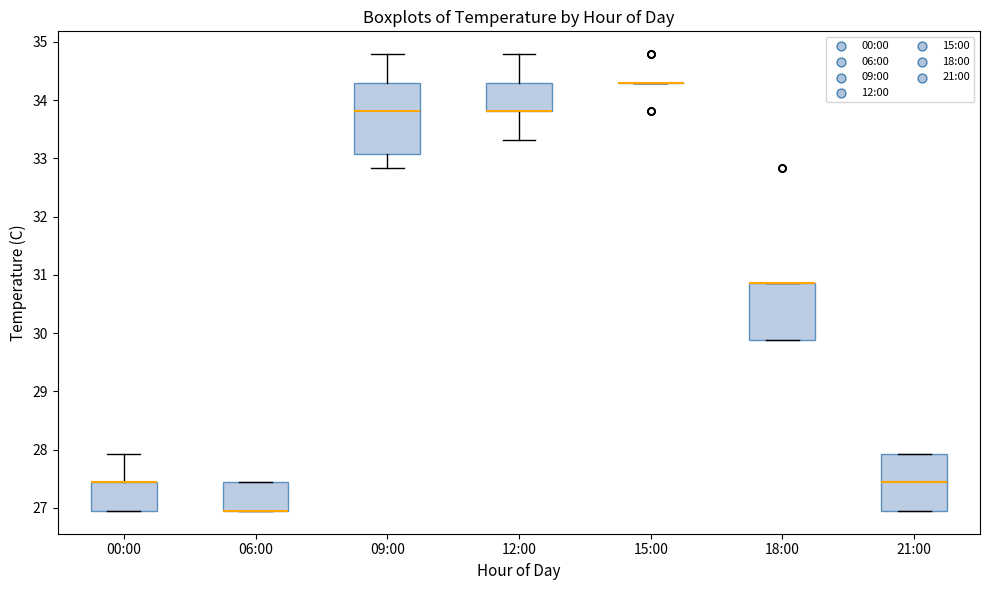

Reading left to right, read every box against the y-axis: the position of its median line, the range the box covers, and the ends of its whiskers. The values are not printed on the chart, so give them approximately, as read against the axis.

00:00: median 27.4 (drawn on the box's upper edge), box 27.0 to 27.4, whiskers 27.0 to 27.9
06:00: median 27.0 (drawn on the box's lower edge), box 27.0 to 27.4, whiskers 27.0 to 27.4
09:00: median 33.8, box 33.1 to 34.3, whiskers 32.8 to 34.8
12:00: median 33.8 (drawn on the box's lower edge), box 33.8 to 34.3, whiskers 33.3 to 34.8
15:00: box collapsed to a line at 34.3, whiskers 34.3 to 34.3
18:00: median 30.9 (drawn on the box's upper edge), box 29.9 to 30.9, whiskers 29.9 to 30.9
21:00: median 27.4, box 27.0 to 27.9, whiskers 27.0 to 27.9